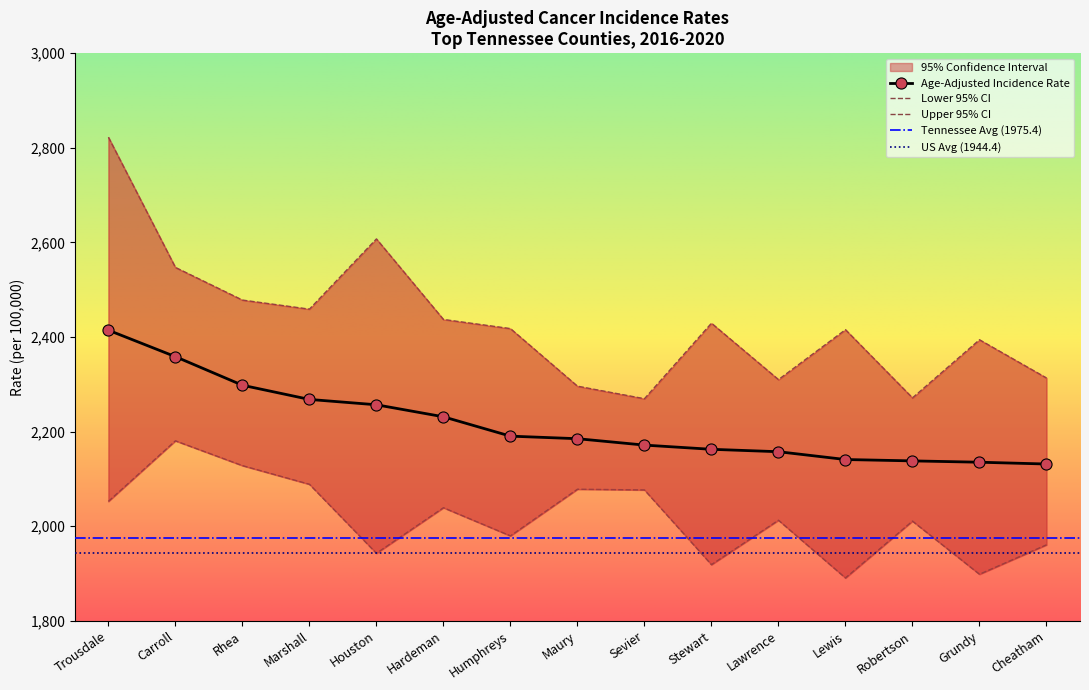

Which series has the largest range (max minus min)?

Upper 95% CI